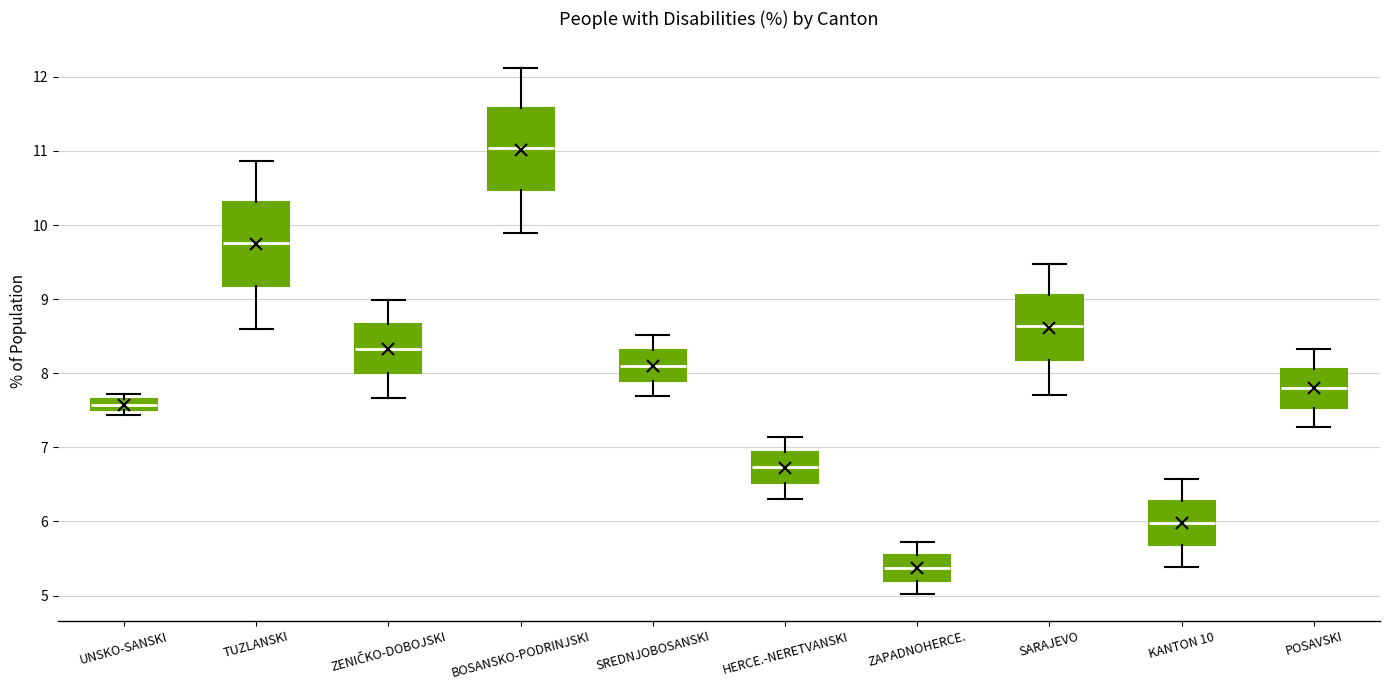

Which box has the lowest median line?

ZAPADNOHERCE.